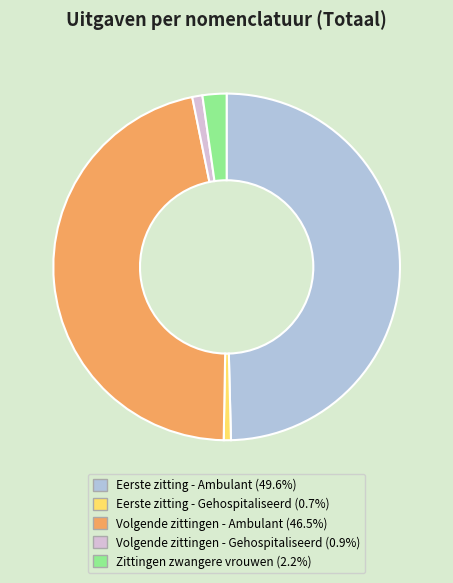

Is there any slice that represents more than half of the pie?

No